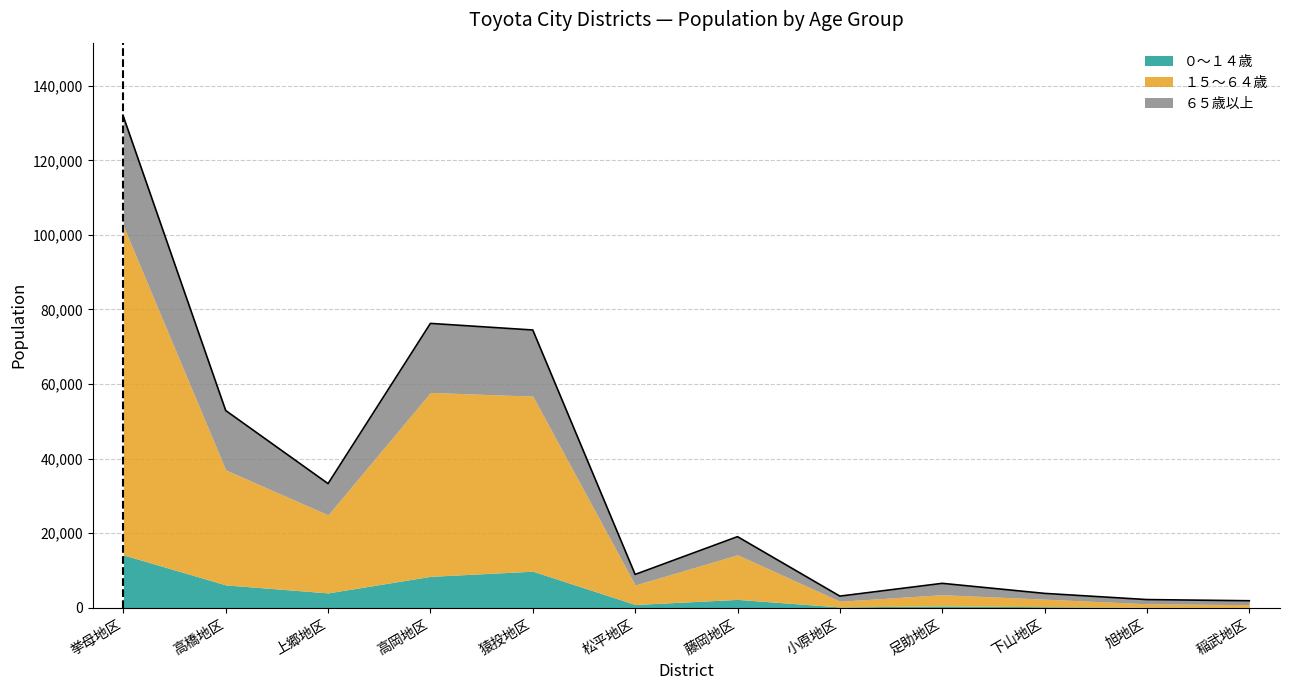

What is the sum of the １５～６４歳 values at 旭地区 and 猿投地区?

47885